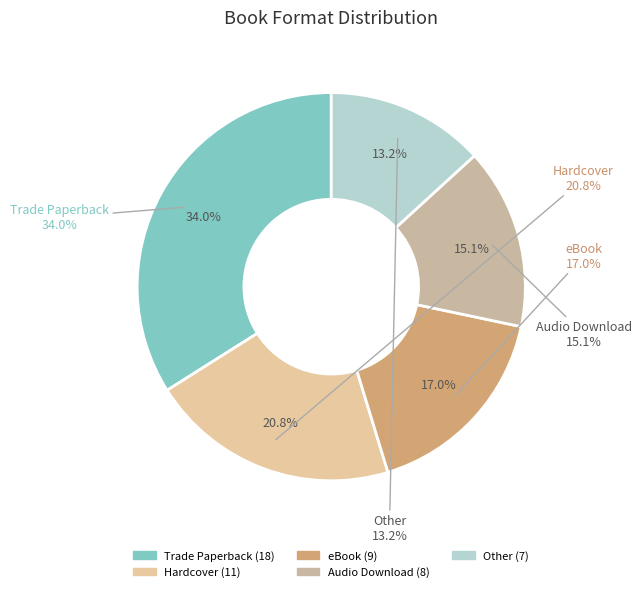

To the nearest percent, what portion does eBook represent?

17%